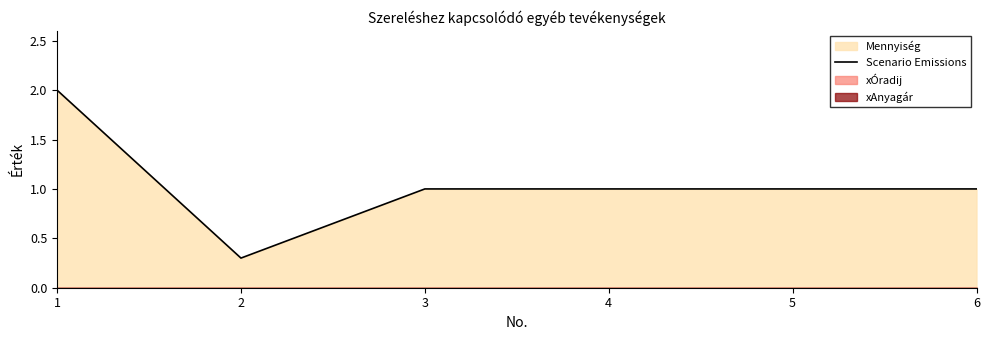

What is the sum of the values at 2 and 1?

2.3